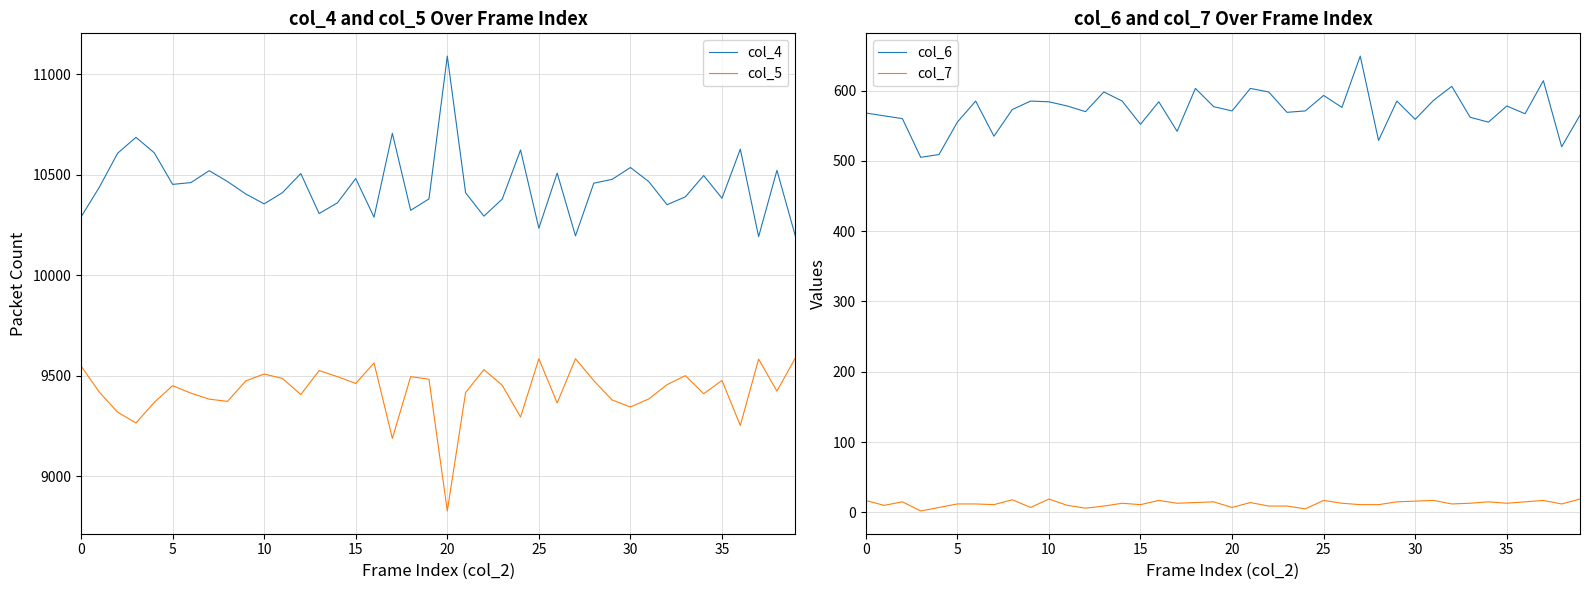

What is the difference between the col_5 values at 23 and 20?

625